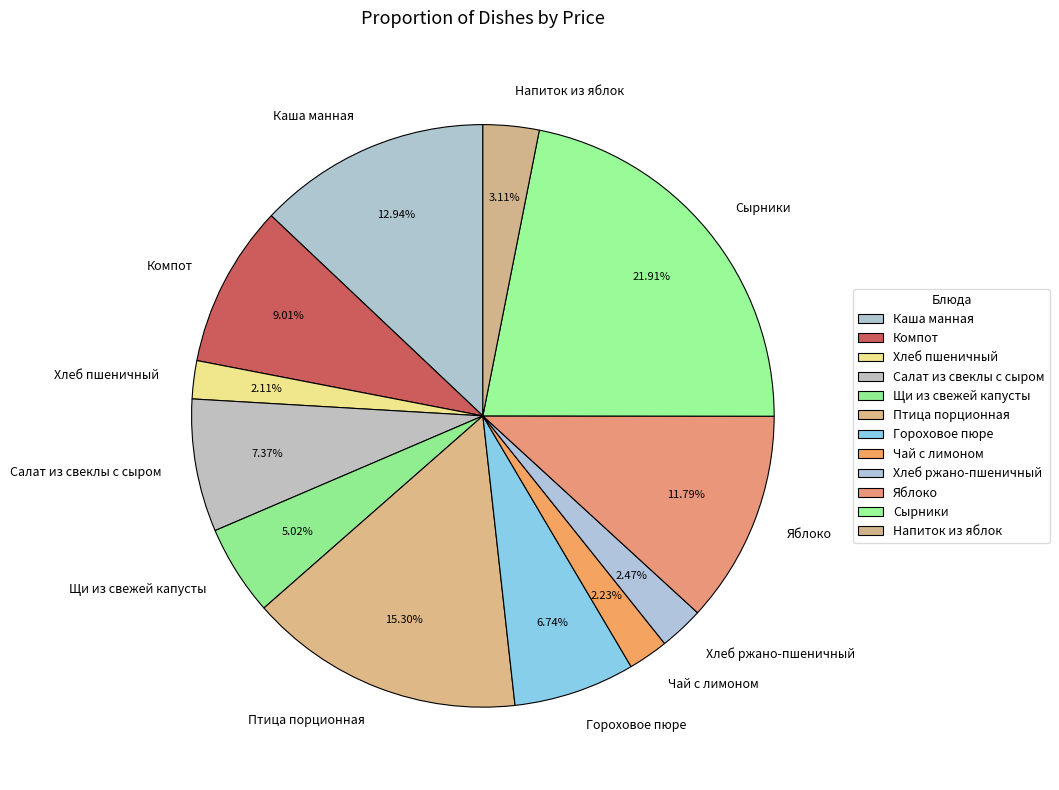

Does Компот account for over 50% of the chart?

No